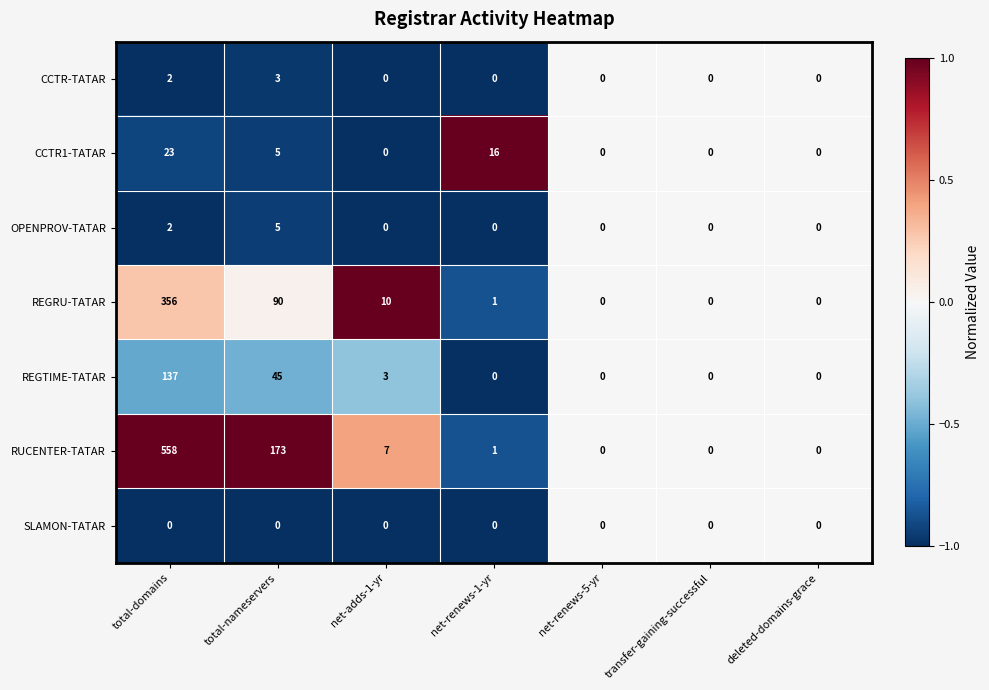

What value does the RUCENTER-TATAR series have at total-domains, to the nearest 10?

560